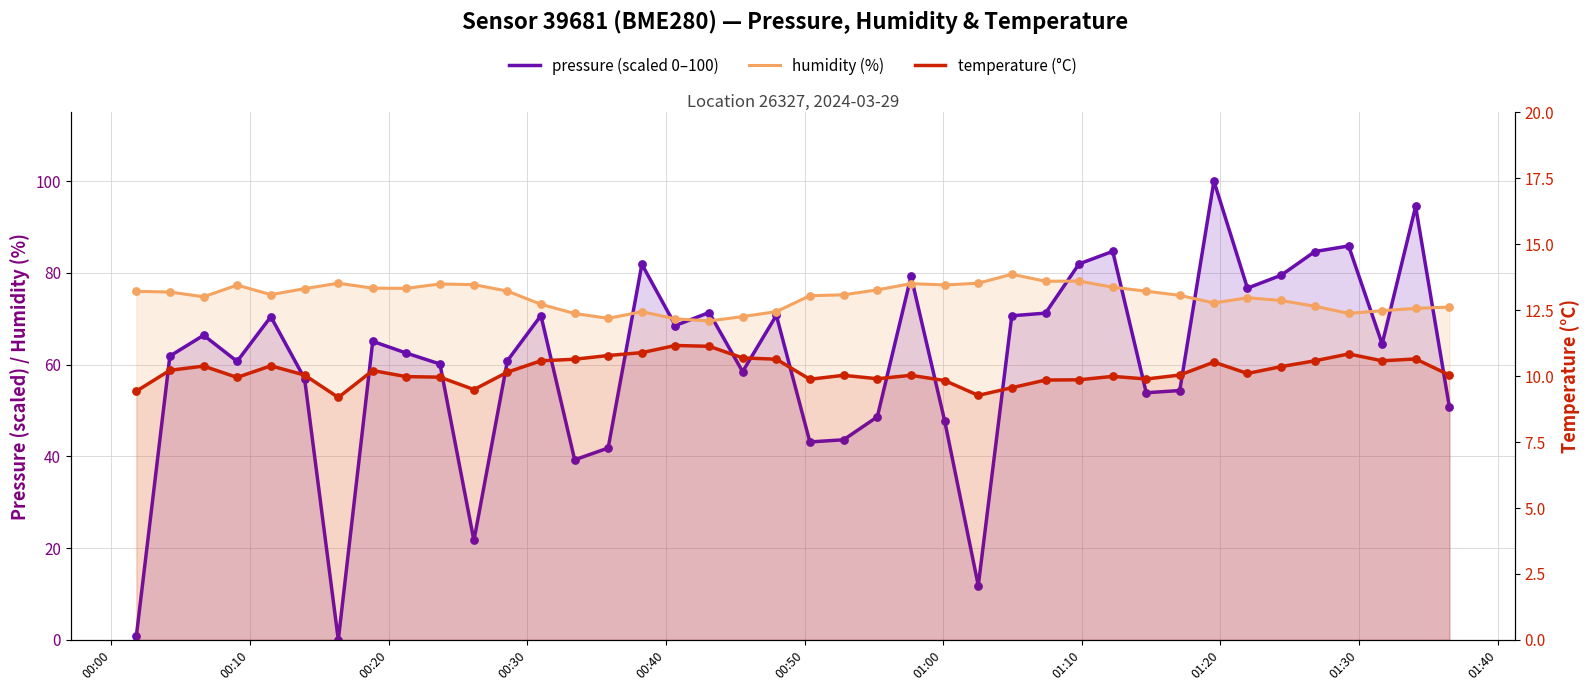

What are all the series names shown in the legend?

pressure (scaled 0–100), humidity (%), temperature (°C)